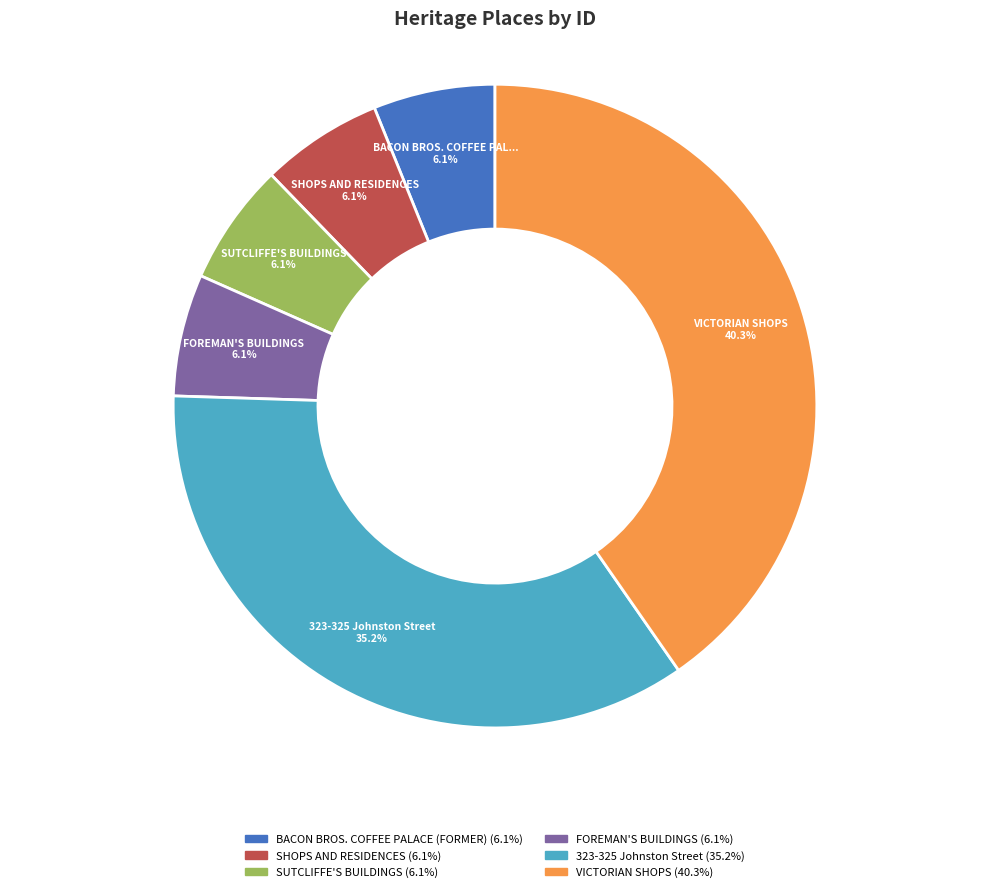

What is the largest slice in the pie chart?

VICTORIAN SHOPS